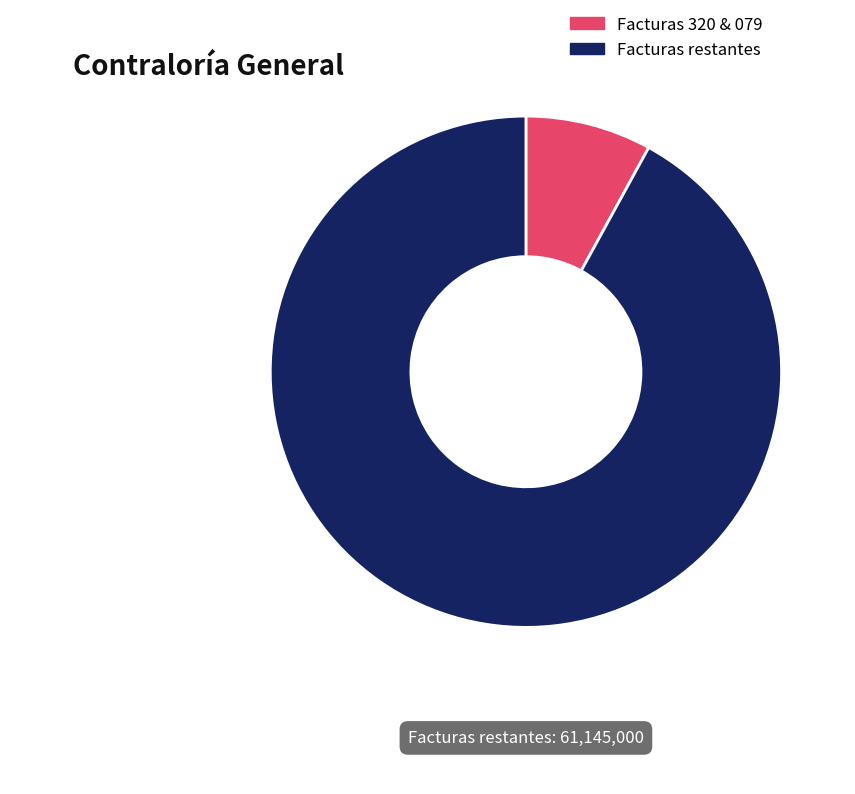

Is it true that Facturas restantes is 92% of the pie?

True